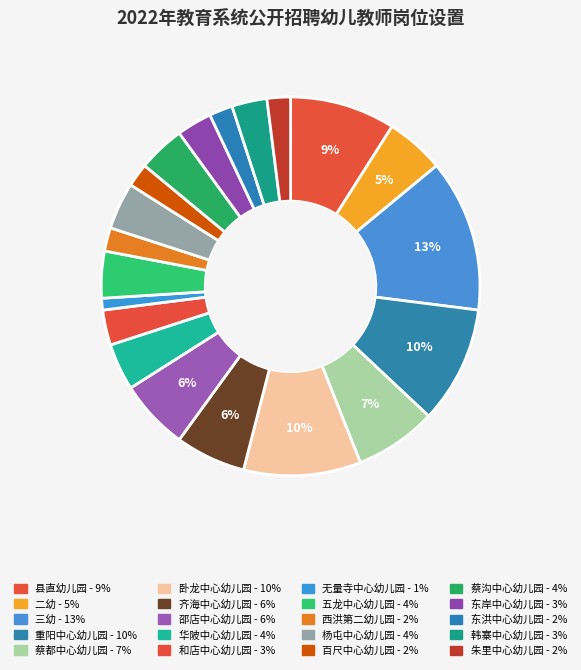

Does any single category account for the majority?

No